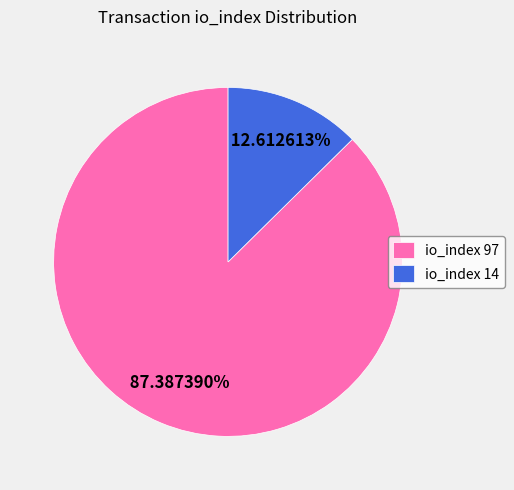

What is the largest slice in the pie chart?

io_index 97